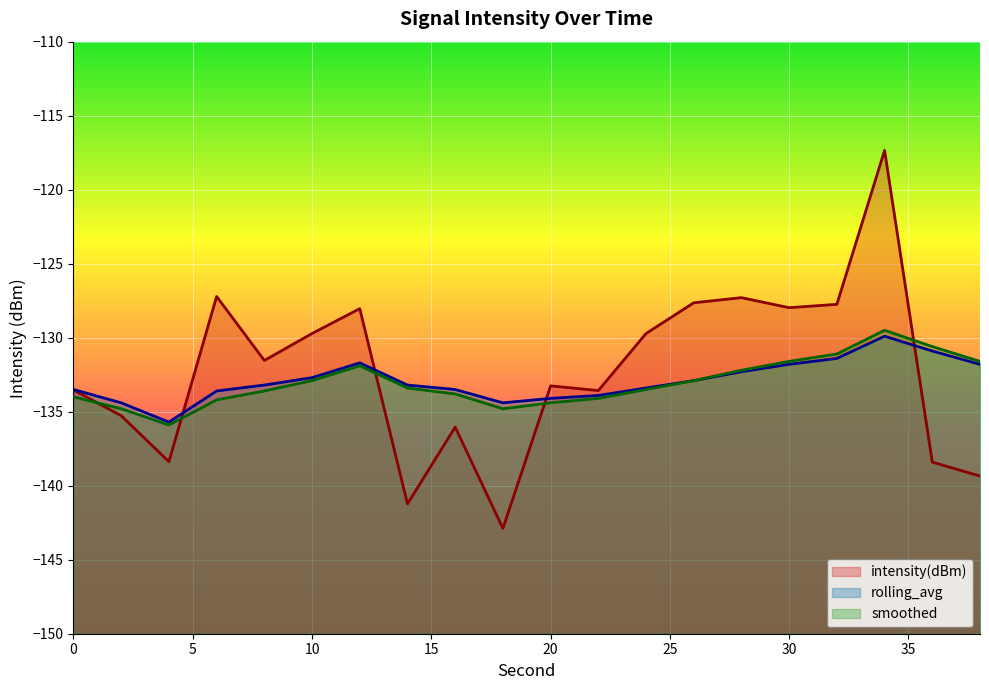

What is the difference between the rolling_avg values at 28 and 24?

1.1